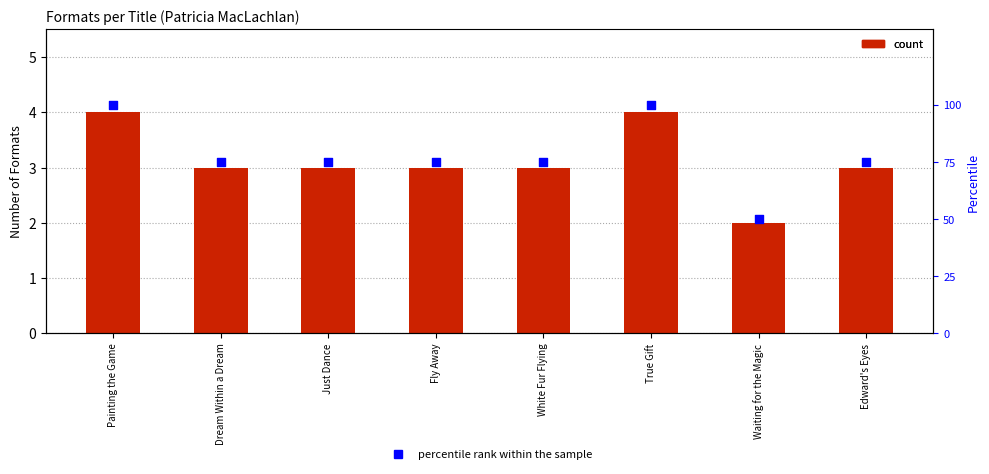

What is the total value across all series at Waiting for the Magic?

52